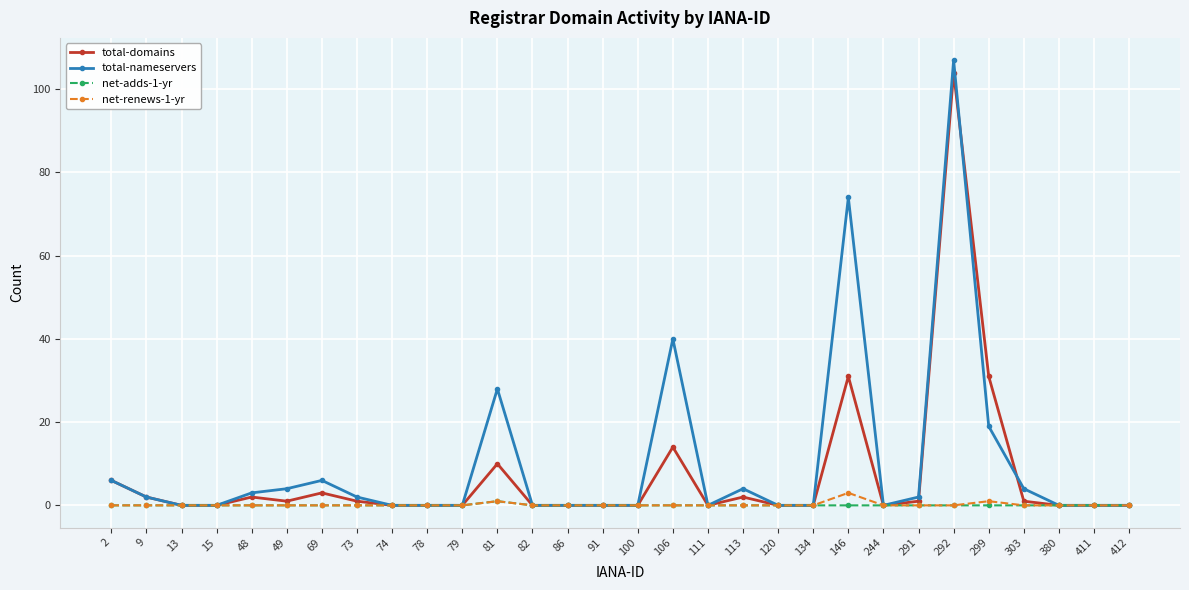

True or false: total-domains has a value of 104 at 292.

True